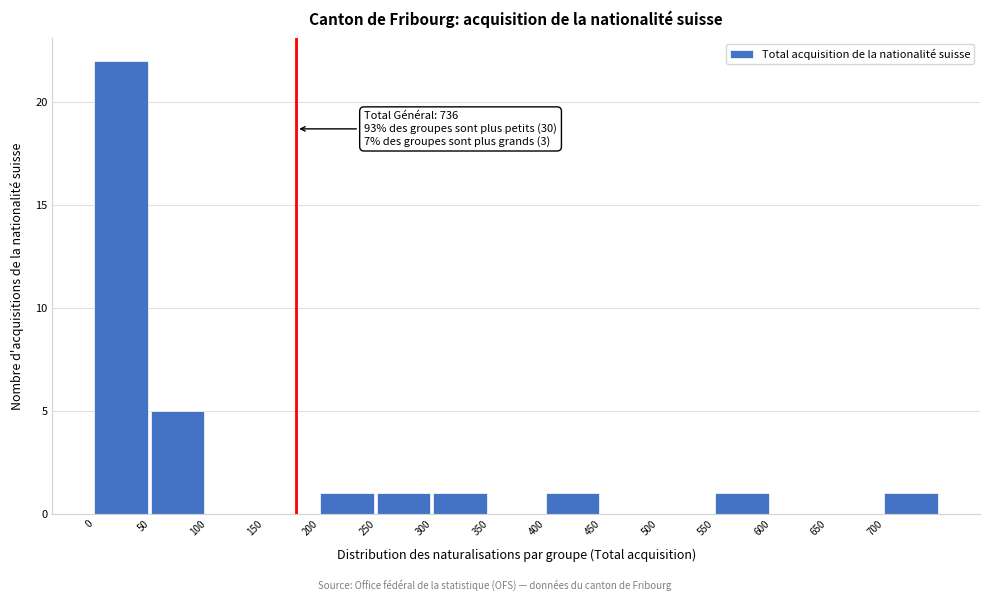

Which range on the x-axis has the tallest bar?

0 to 50